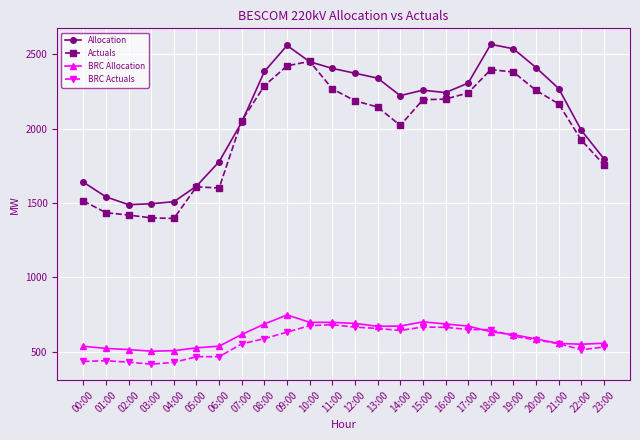

True or false: Actuals has more than 2 points higher than both neighbors.

True